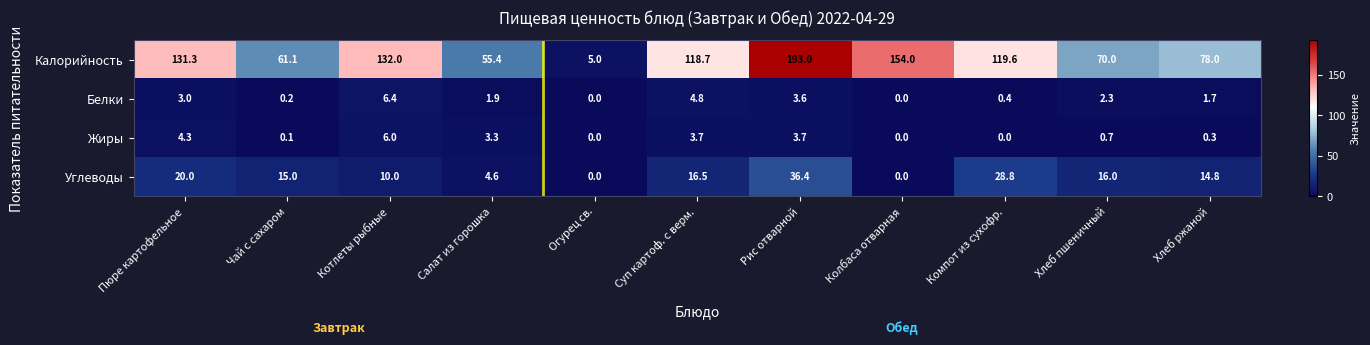

Count the number of data series in this chart.

4